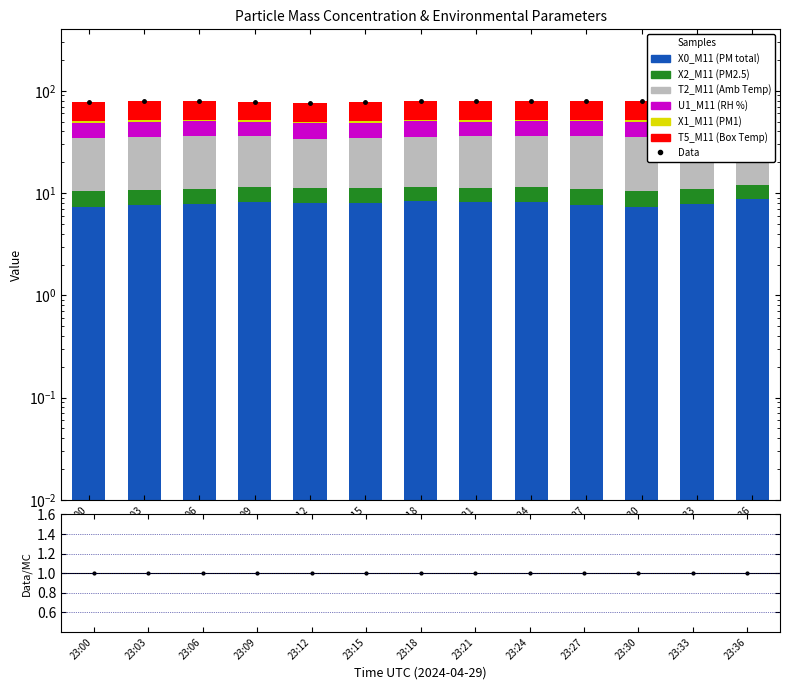

List the labels in order of T2_M11 (Amb Temp) value, smallest first.

23:36, 23:12, 23:15, 23:18, 23:00, 23:21, 23:09, 23:03, 23:24, 23:27, 23:06, 23:30, 23:33